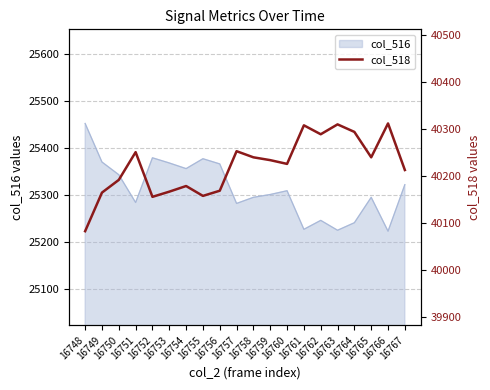

What is the maximum value for col_516?

25452